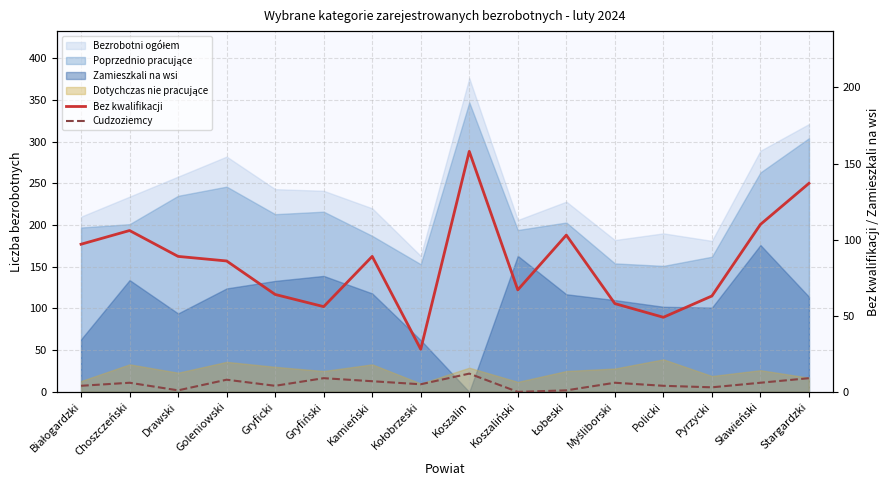

True or false: Bez kwalifikacji and Cudzoziemcy cross at least once.

False